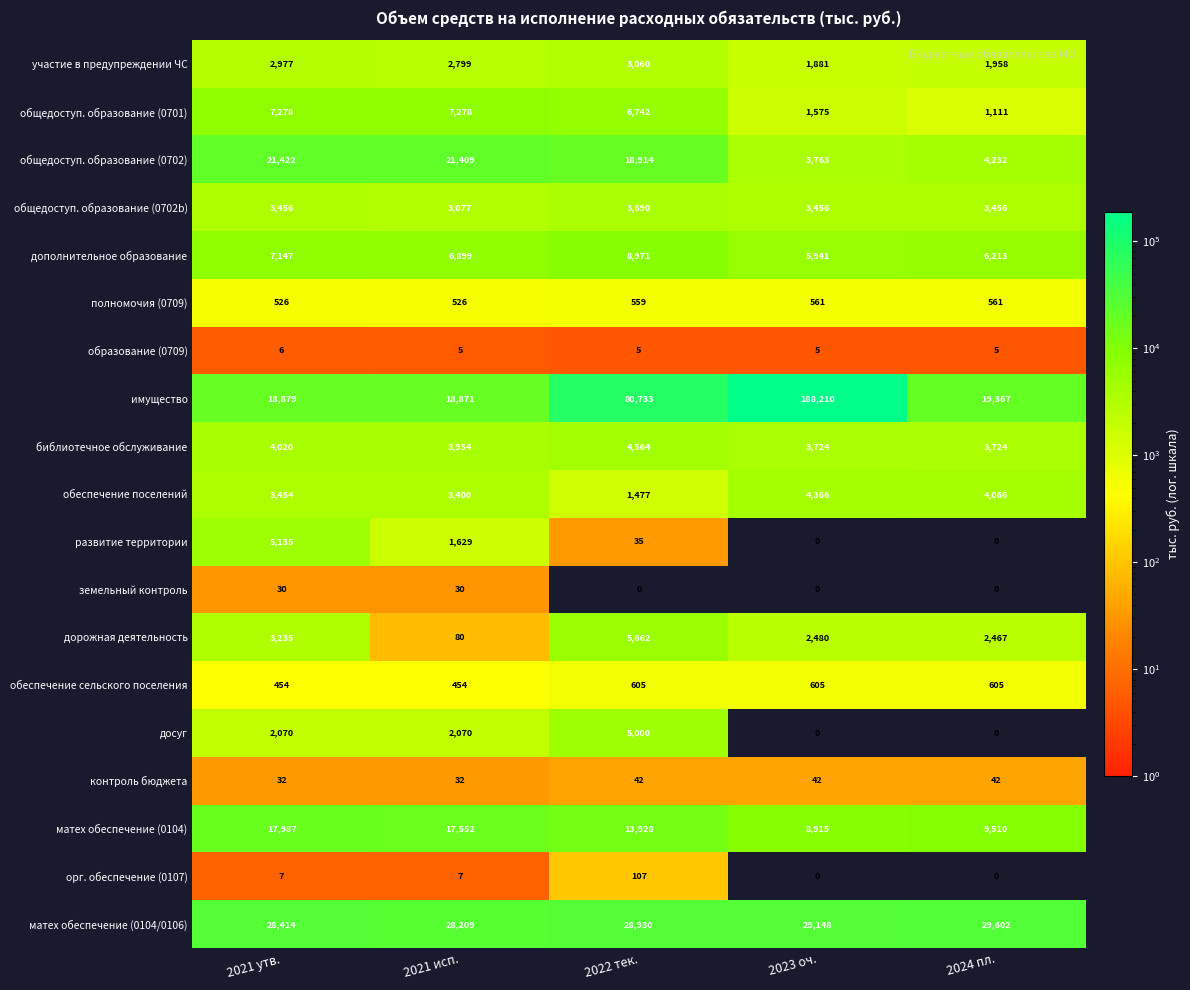

The value of досуг at 2021 утв. is 3657. True or false?

False